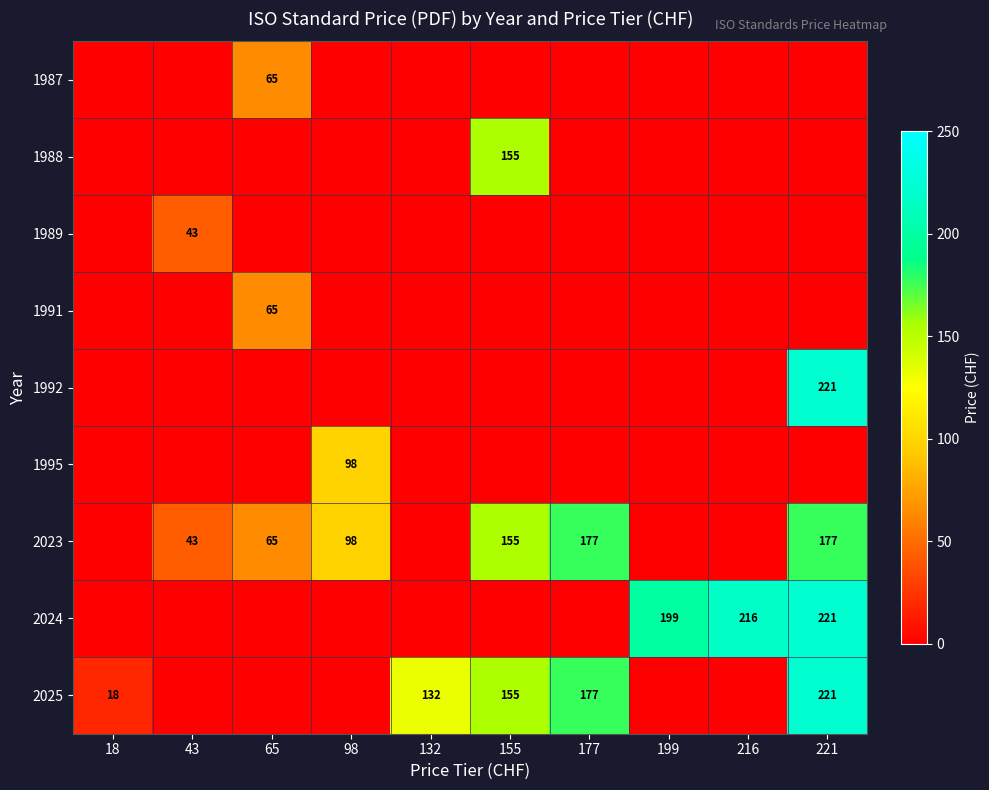

The 2025 series shows 177 at 177. True or false?

True